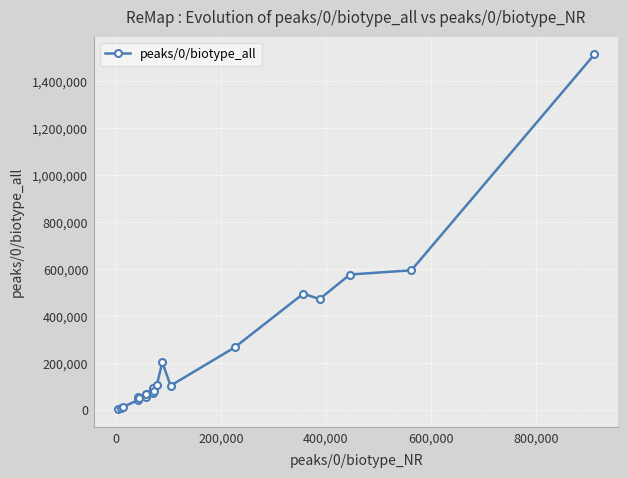

What is the maximum value shown in the chart?

1514521